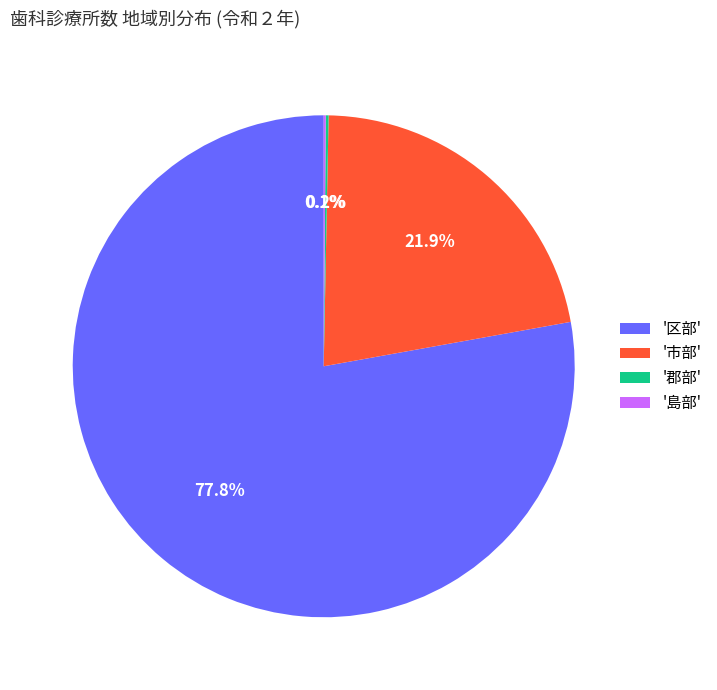

What is the ratio of the value at '区部' to the value at '市部'?

3.6